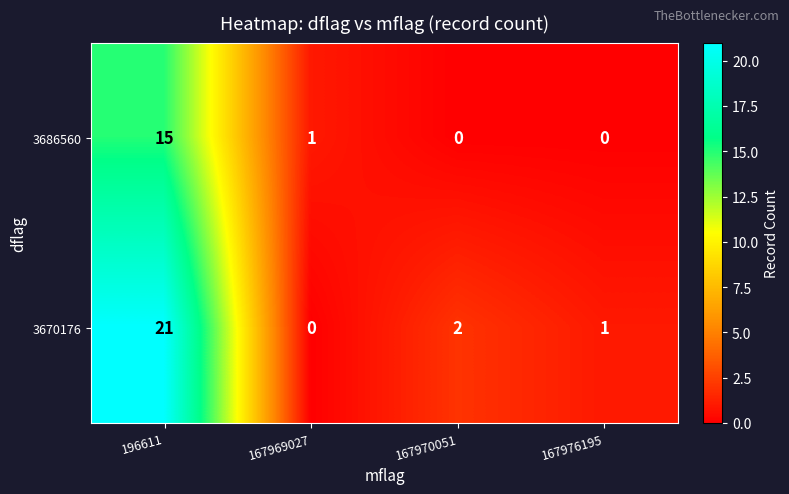

What is the difference between the highest and lowest values at 196611?

6